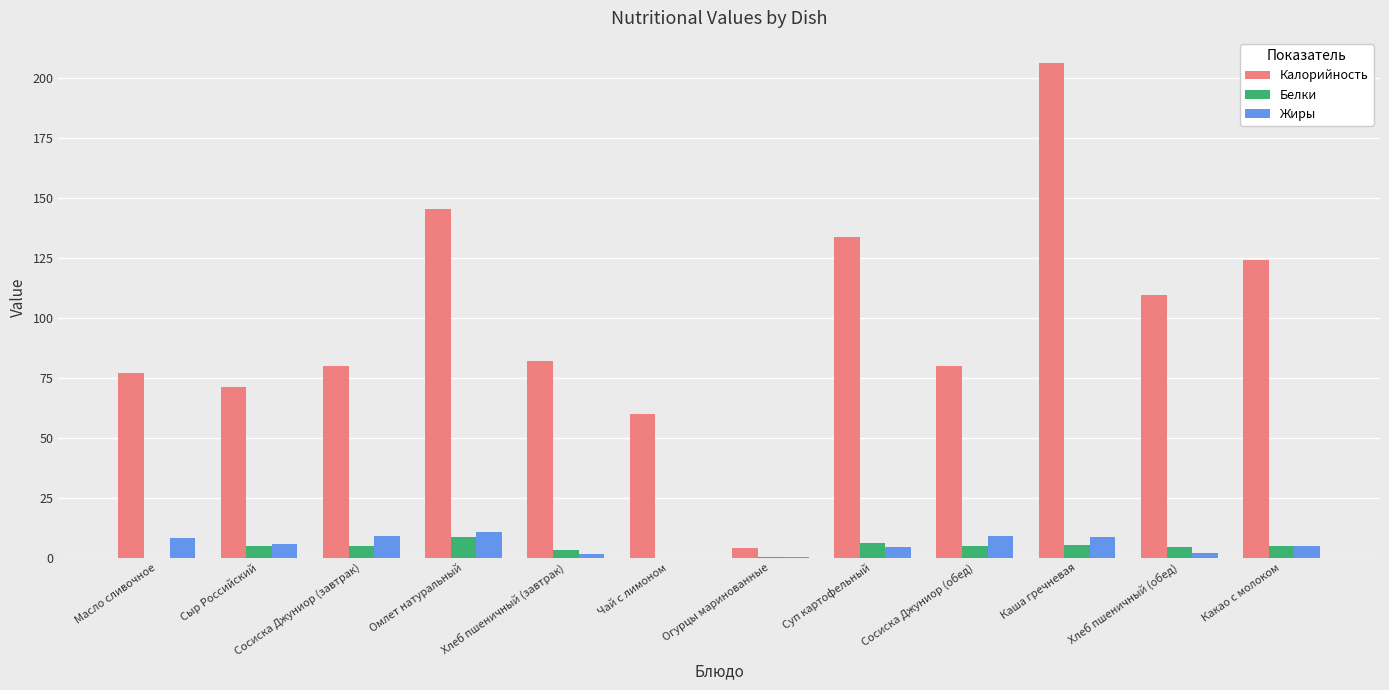

Is it true that Жиры equals 9.0 at Сосиска Джуниор (завтрак)?

True